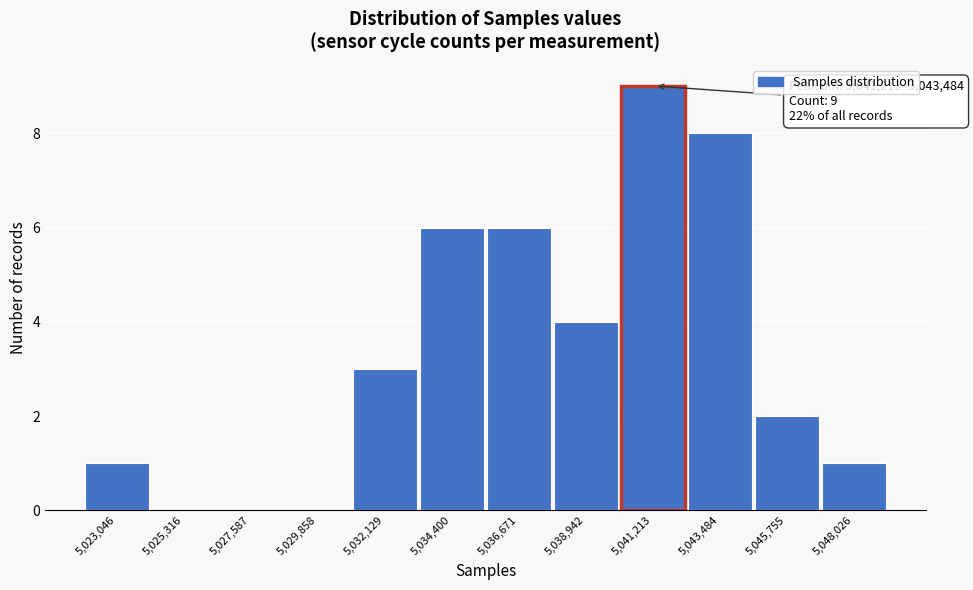

Reading left to right, transcribe all the data shown in this chart.

5,023,046=1	5,025,316=0	5,027,587=0	5,029,858=0	5,032,129=3	5,034,400=6	5,036,671=6	5,038,942=4	5,041,213=9	5,043,484=8	5,045,755=2	5,048,026=1